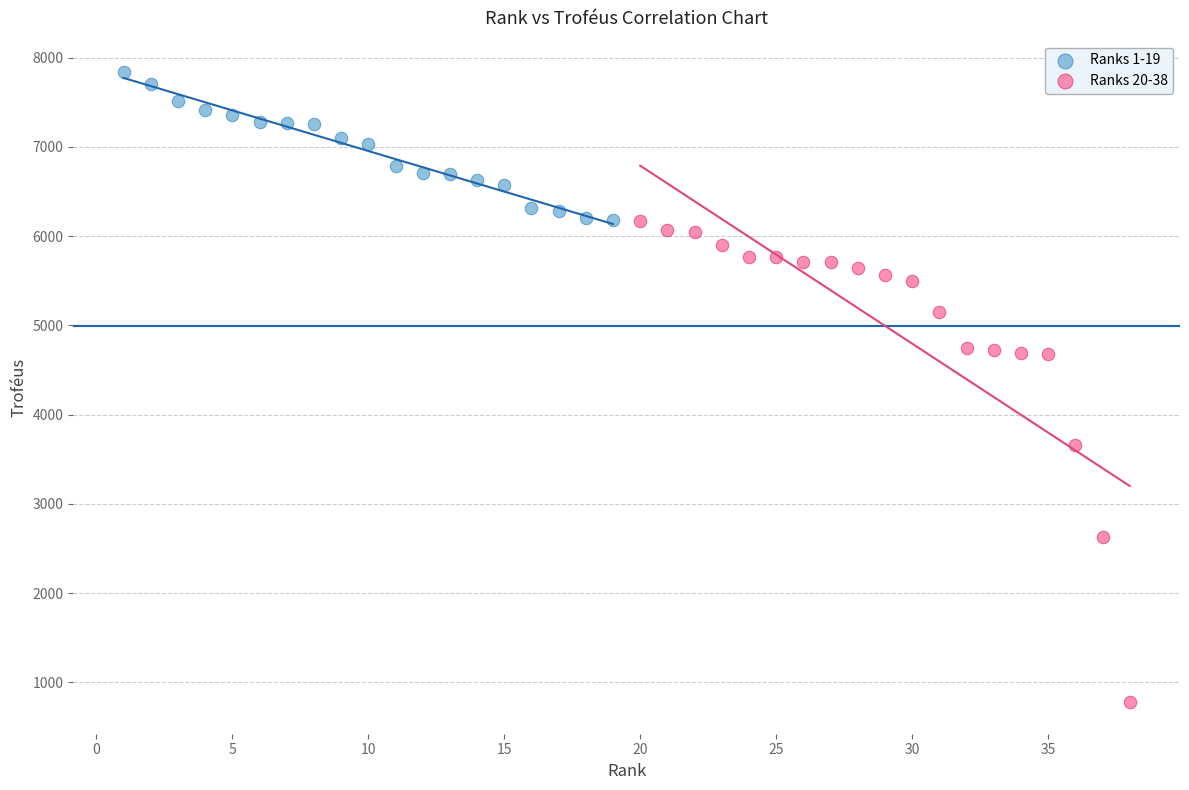

What are all the series names shown in the legend?

Ranks 1-19, Ranks 20-38